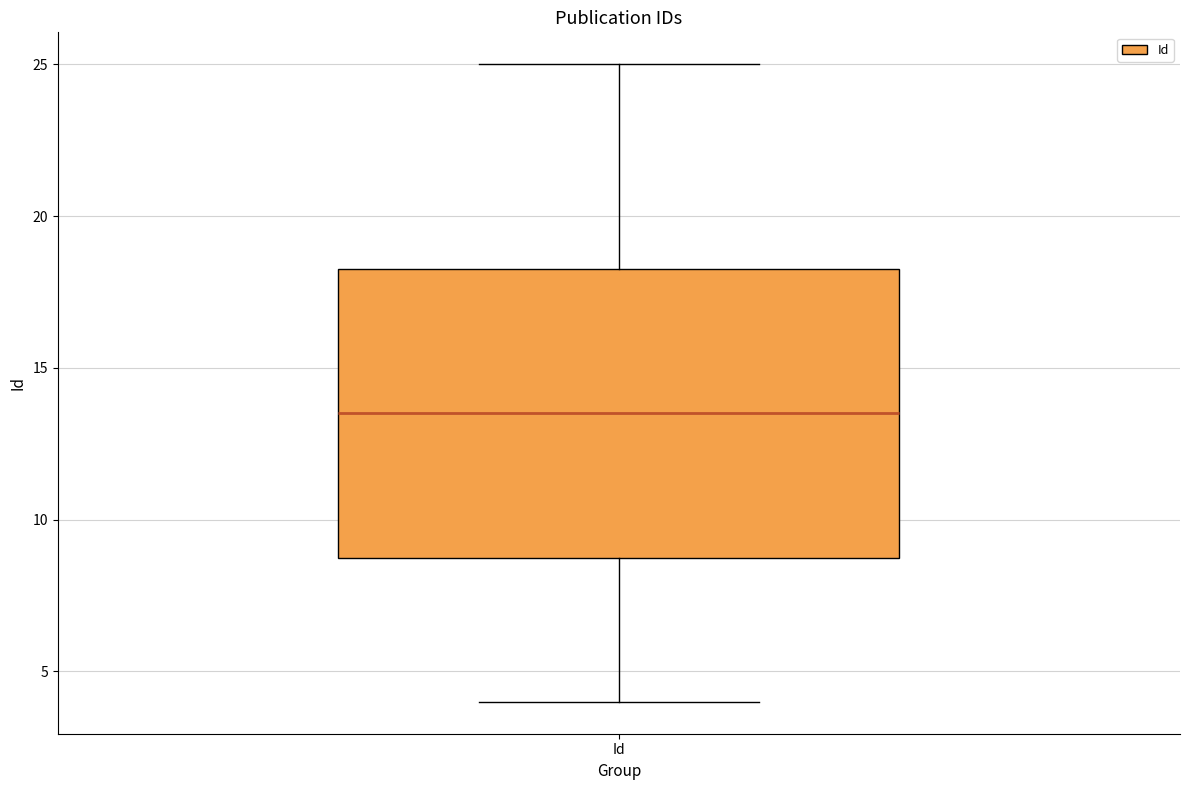

Transcribe this box plot: give where the median line is, the range the box spans, and where the two whiskers end, as read against the y-axis. The values are not printed on the chart, so give them approximately, as read against the axis.

median 13.5, box 9.0 to 18.5, whiskers 4.0 to 25.0